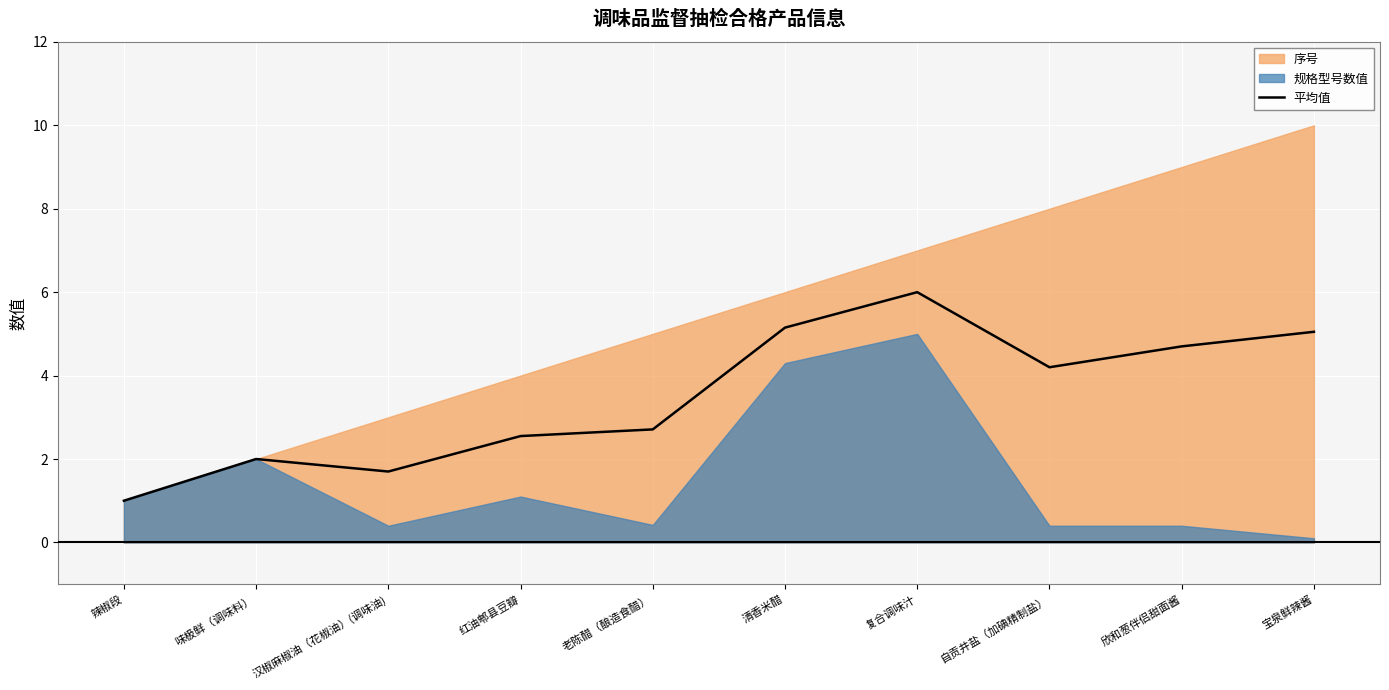

What is the minimum value for 平均值?

1.0